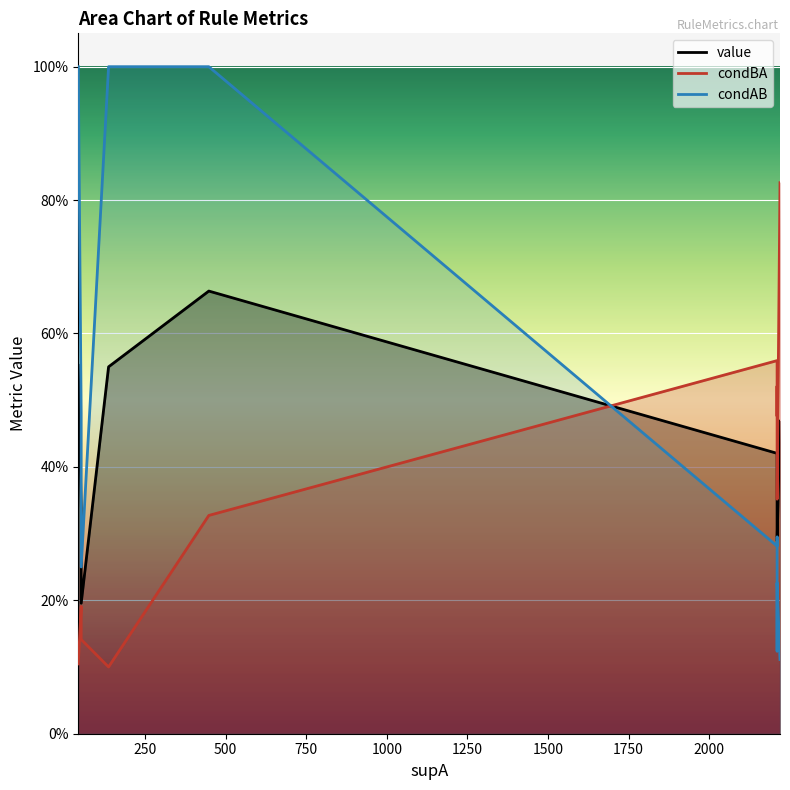

At how many categories does at least one series exceed 0?

14